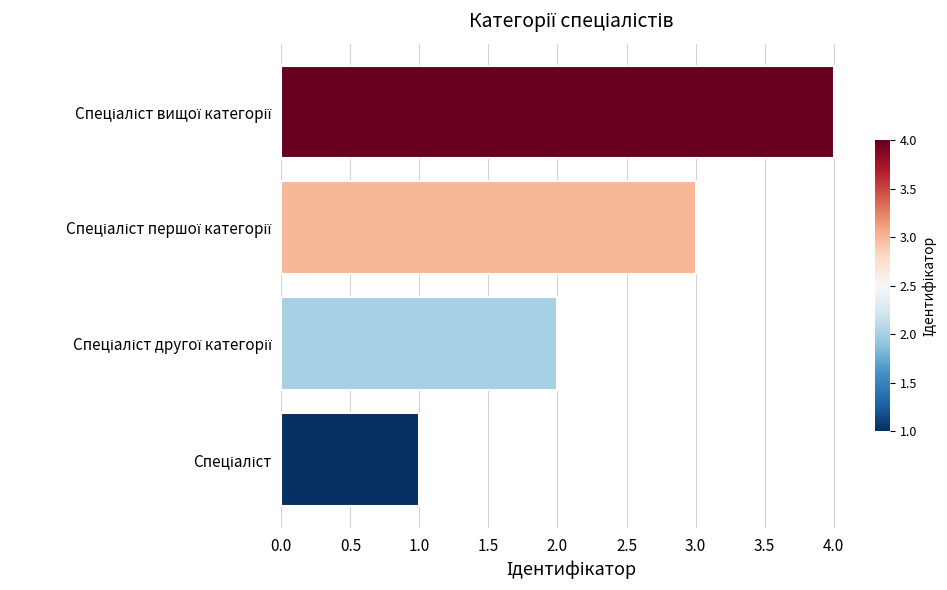

What is the maximum value shown in the chart?

4